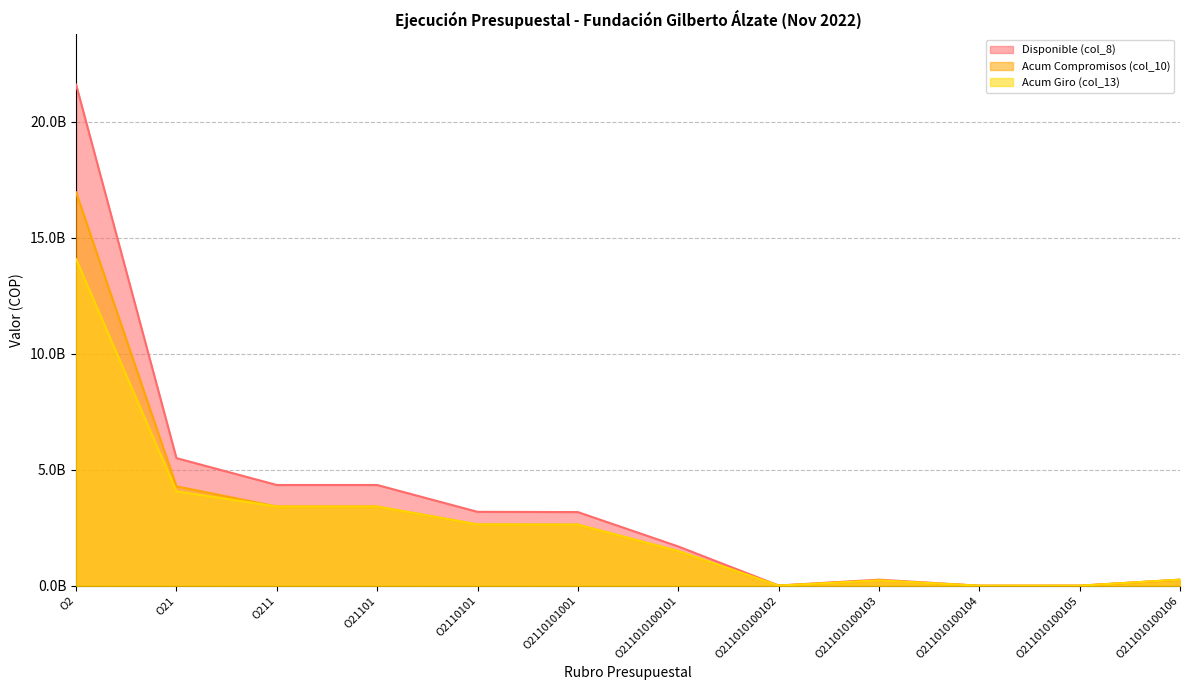

What are all the series names shown in the legend?

Disponible (col_8), Acum Compromisos (col_10), Acum Giro (col_13)